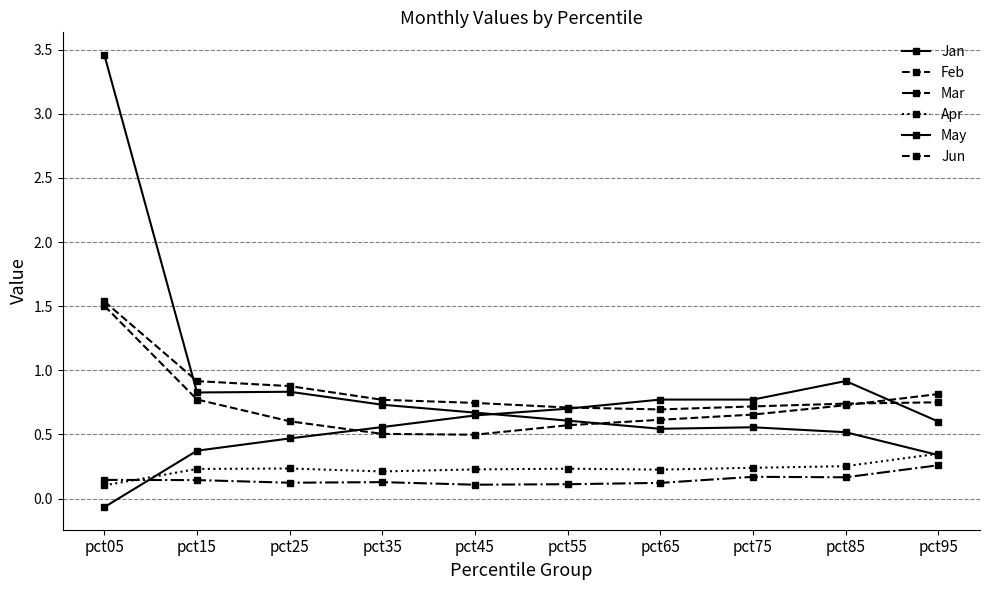

The May series shows 0.2 at pct65. True or false?

False